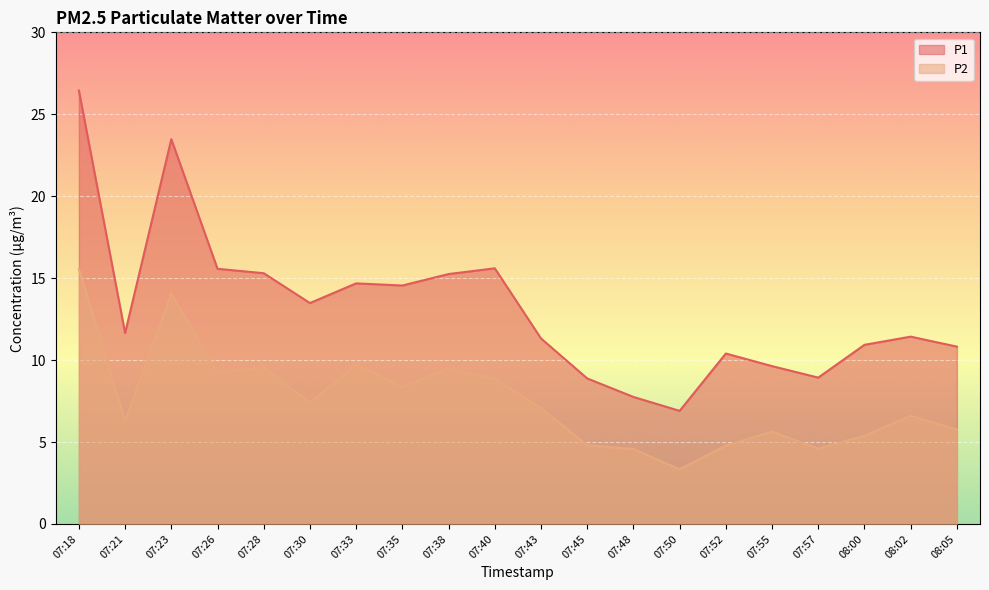

List the series in order of their peak value, lowest first.

P2, P1